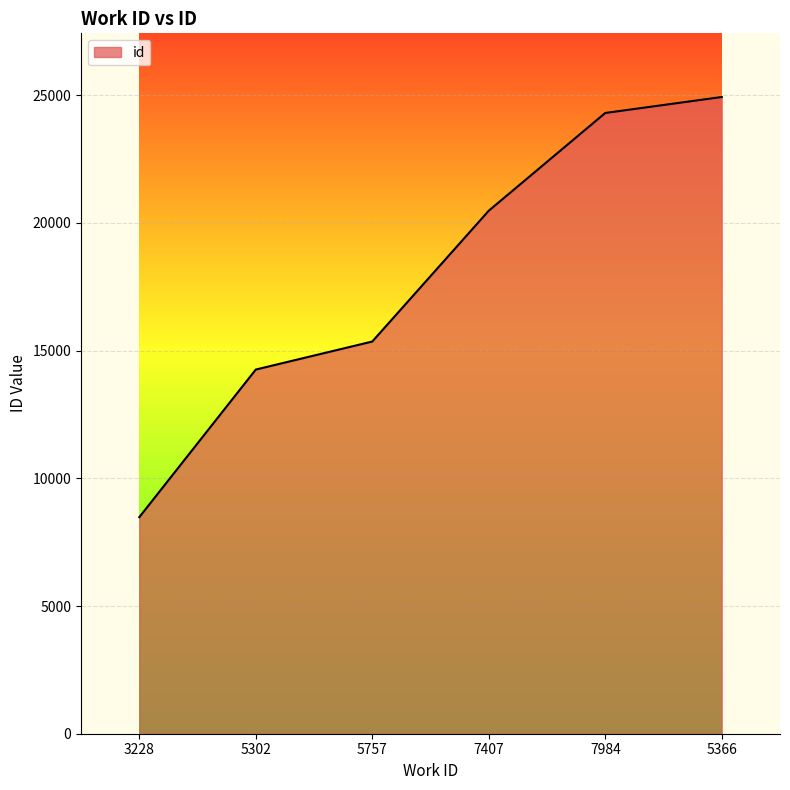

True or false: the data shows 32094 at 7407.

False